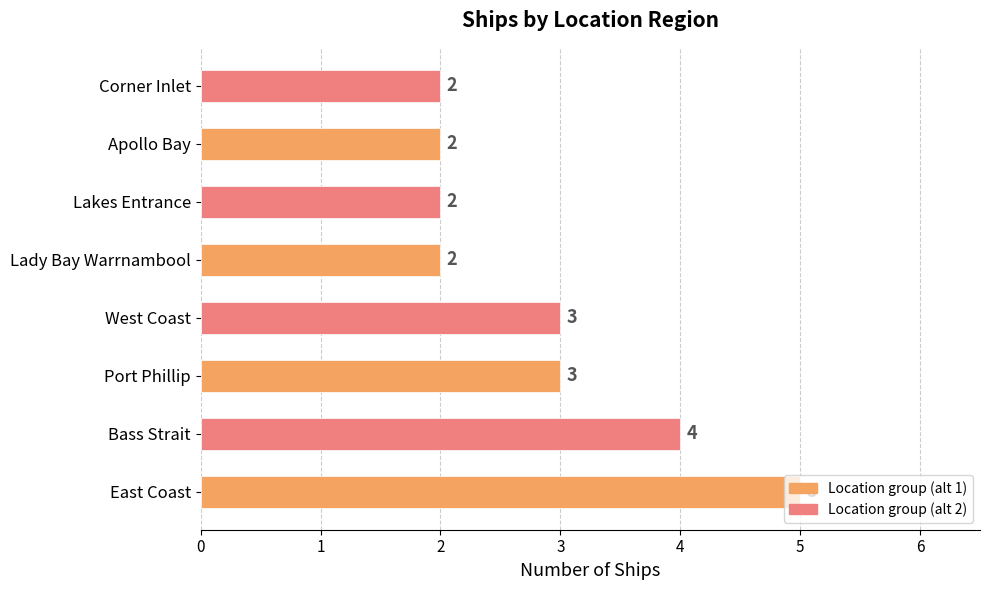

Between Bass Strait and Port Phillip, which is larger?

Bass Strait